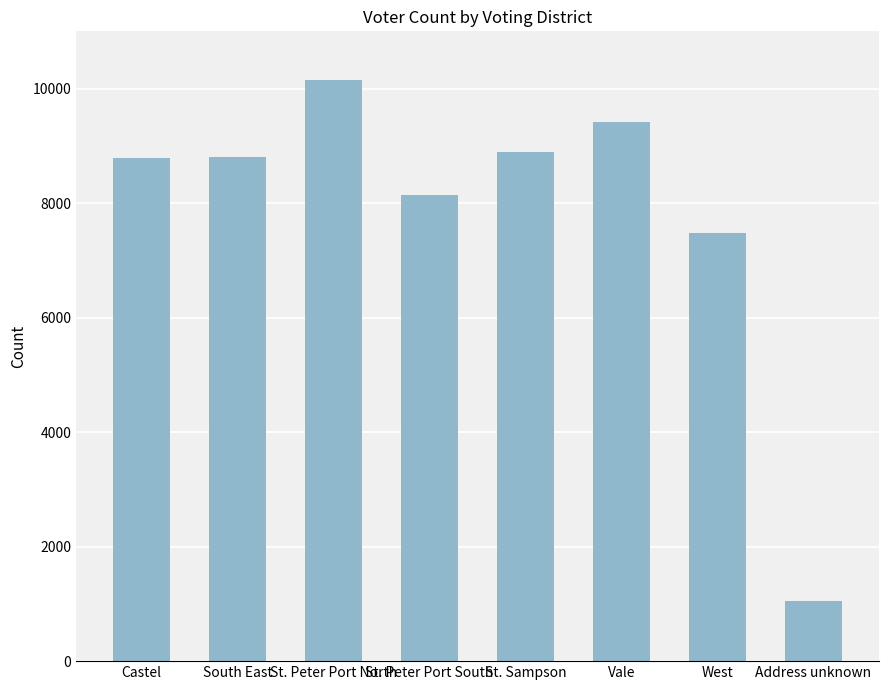

What is the difference between the maximum and minimum values?

9091